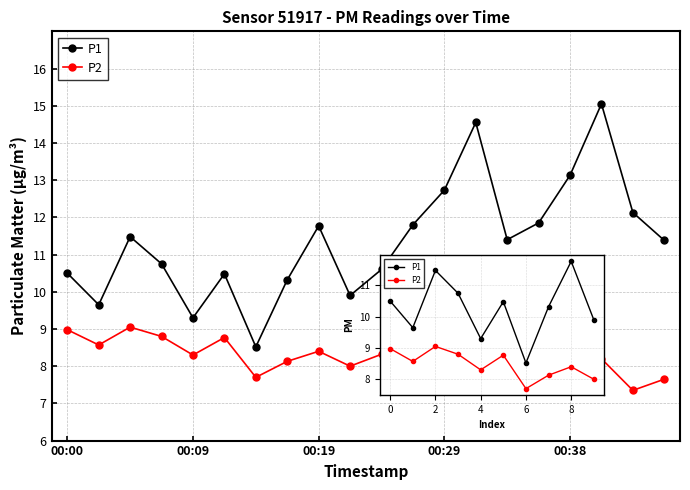

Rank the series at 6 from lowest to highest value.

P2, P1